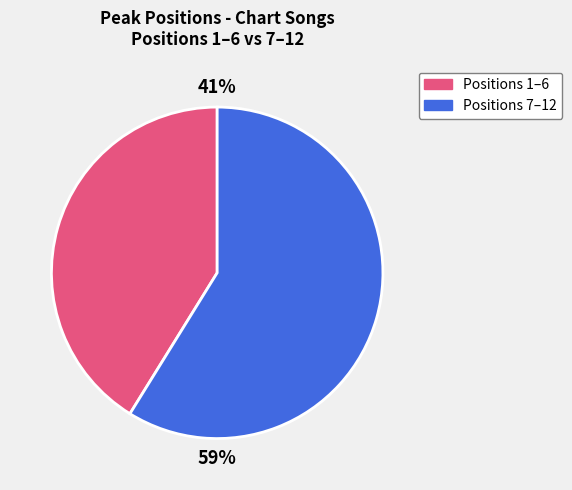

To the nearest percent, what is the average slice percentage?

50%